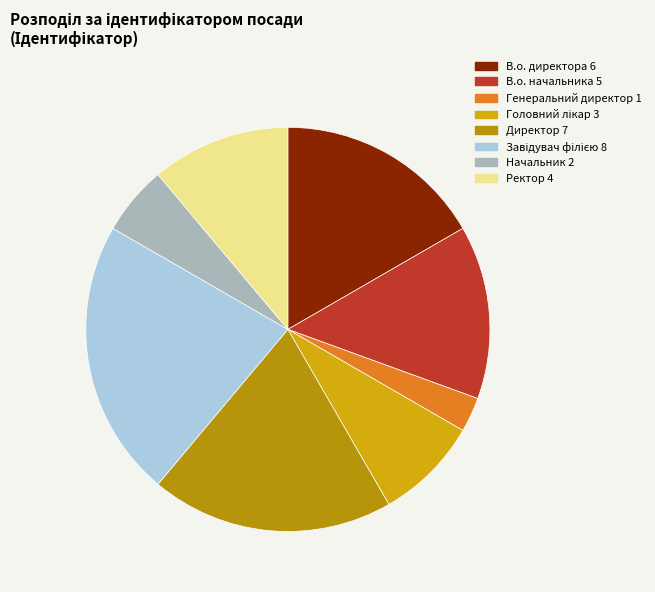

How many slices are in this pie chart?

8